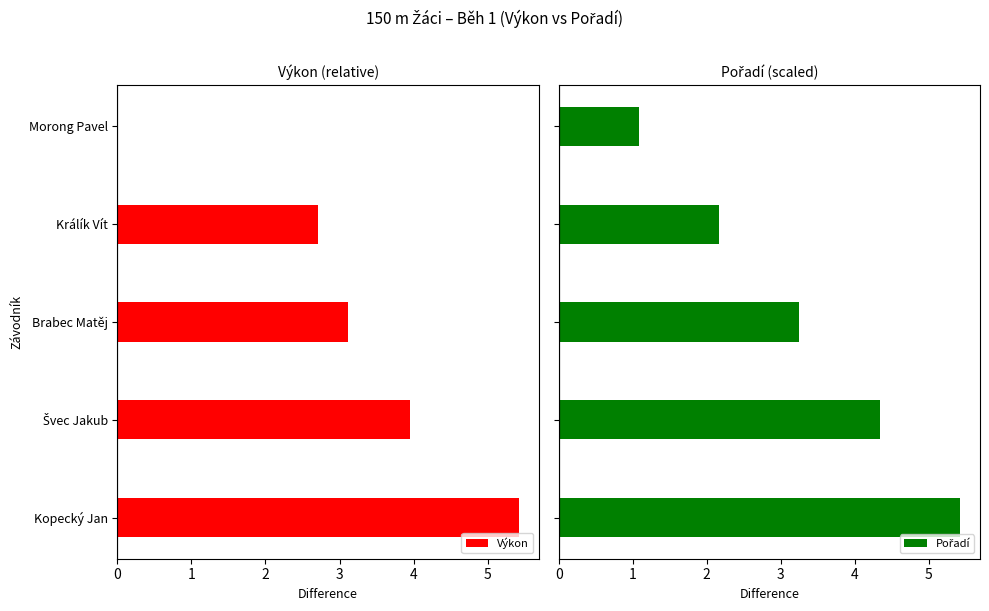

Is it true that Výkon equals 4.3 at Brabec Matěj?

False